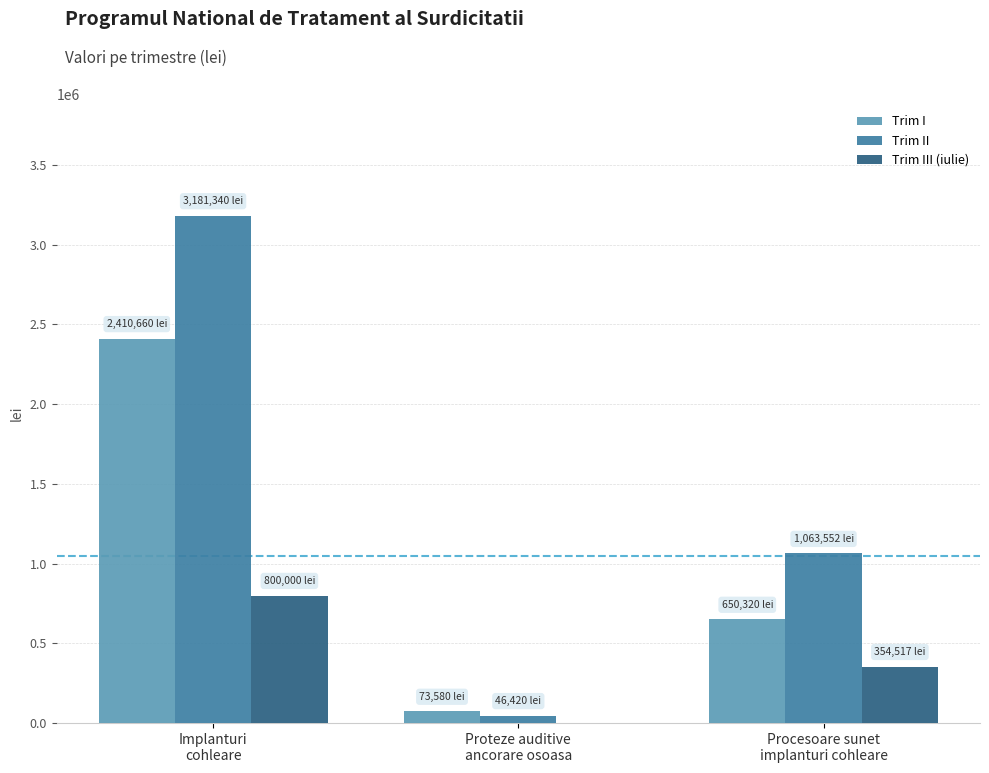

Are the bars grouped side by side (vs. stacked)?

Yes